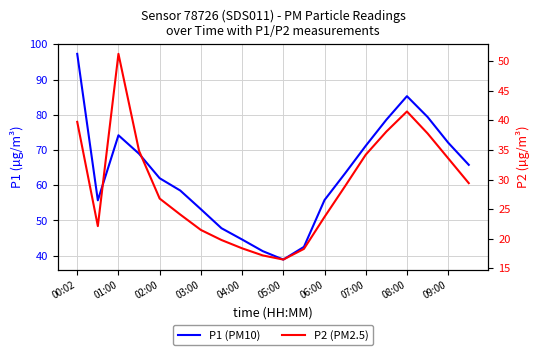

List the series in order of their peak value, lowest first.

P2 (PM2.5), P1 (PM10)